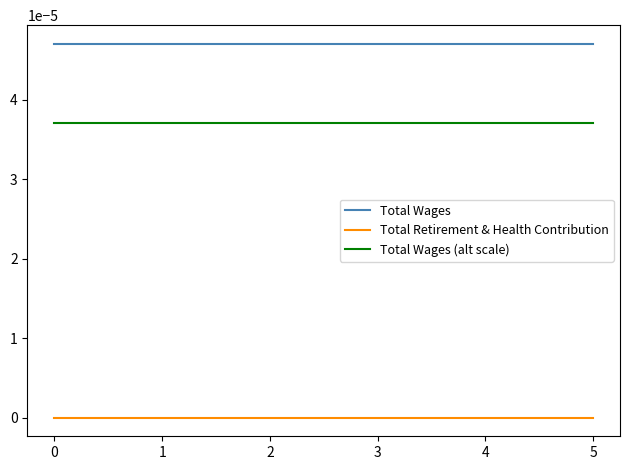

At how many categories does at least one series exceed 0?

6